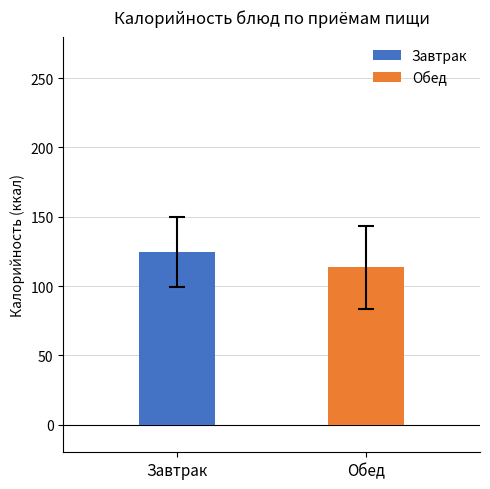

What is the sum of all values?

238.0